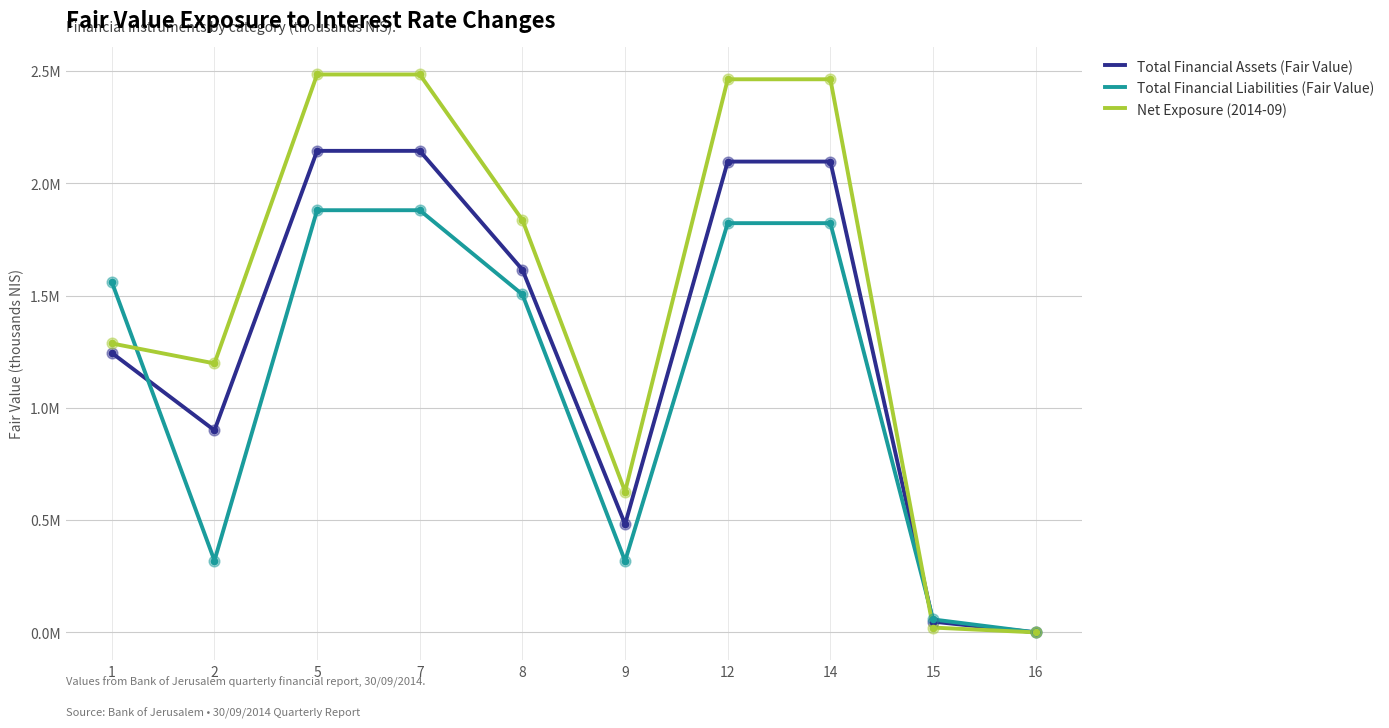

At which category is the sum across all series the highest?

5